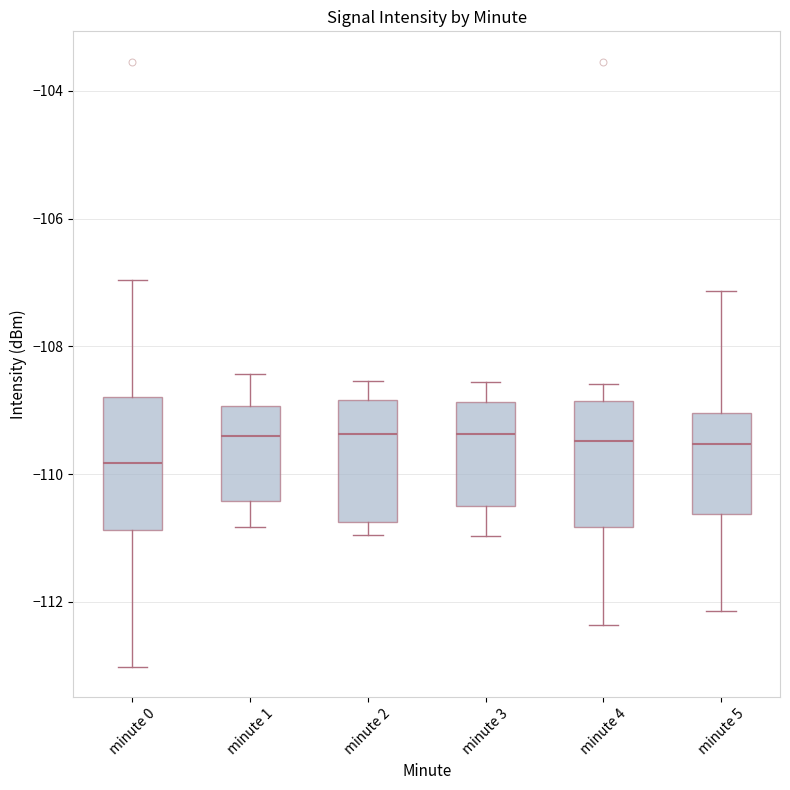

Where does the upper whisker of the box for minute 5 end on the y-axis? The values are not printed on the chart, so give them approximately, as read against the axis.

-107.2